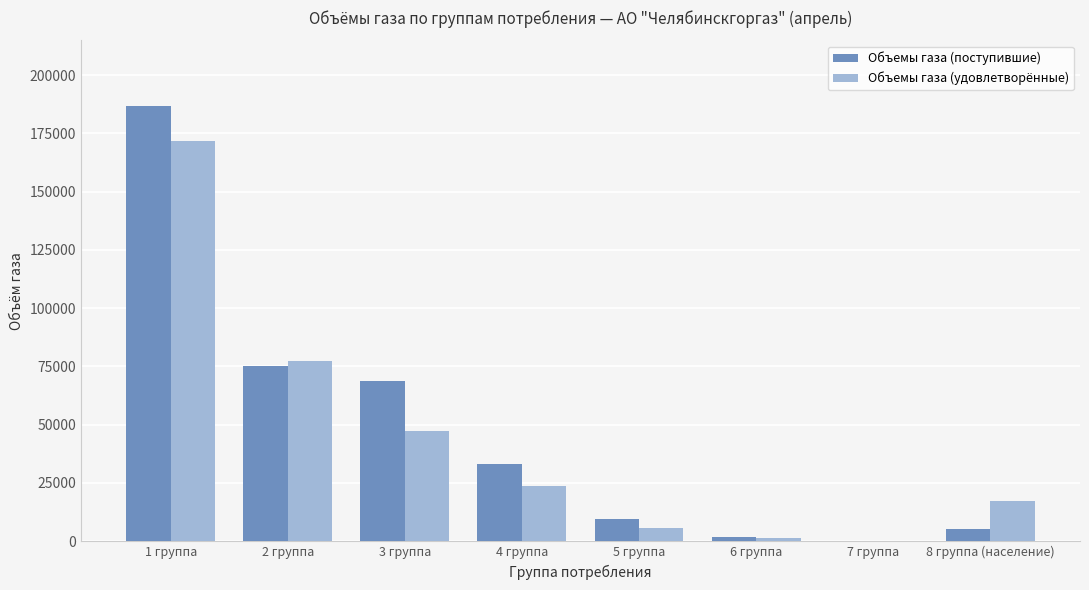

The value of Объемы газа (удовлетворённые) at 8 группа (население) is 23738.9. True or false?

False